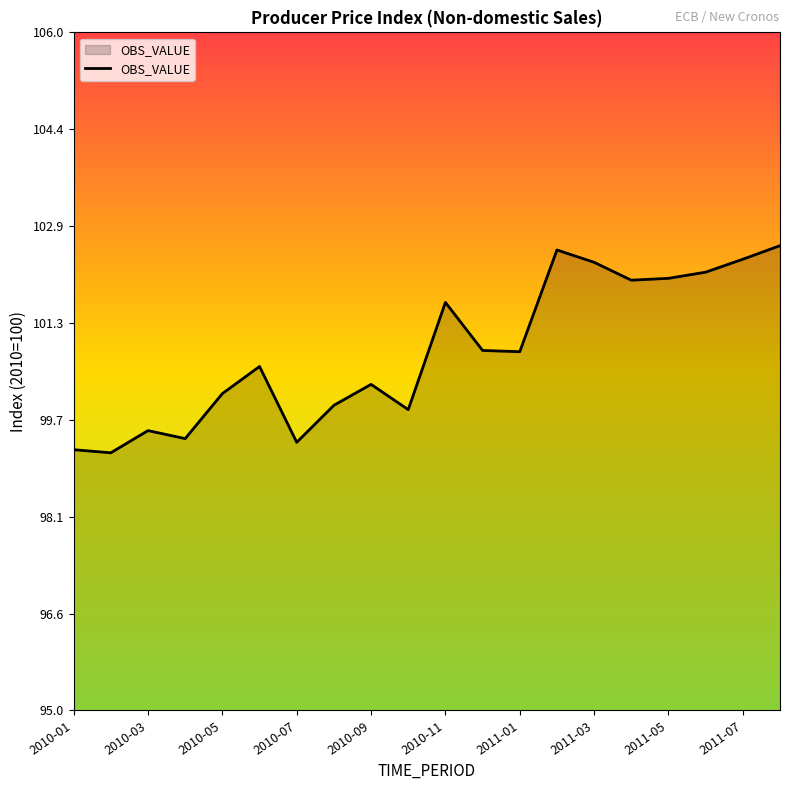

What is the difference between the maximum and minimum values?

3.4